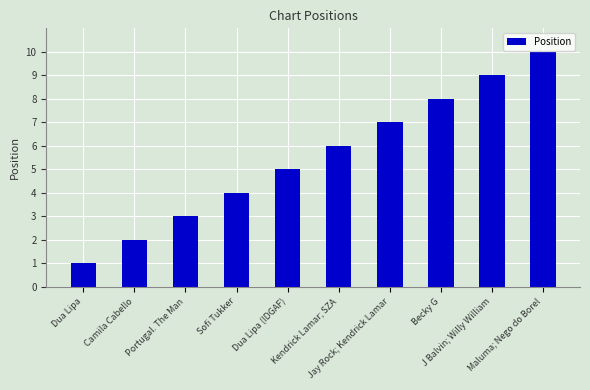

What position from the left is Sofi Tukker?

4